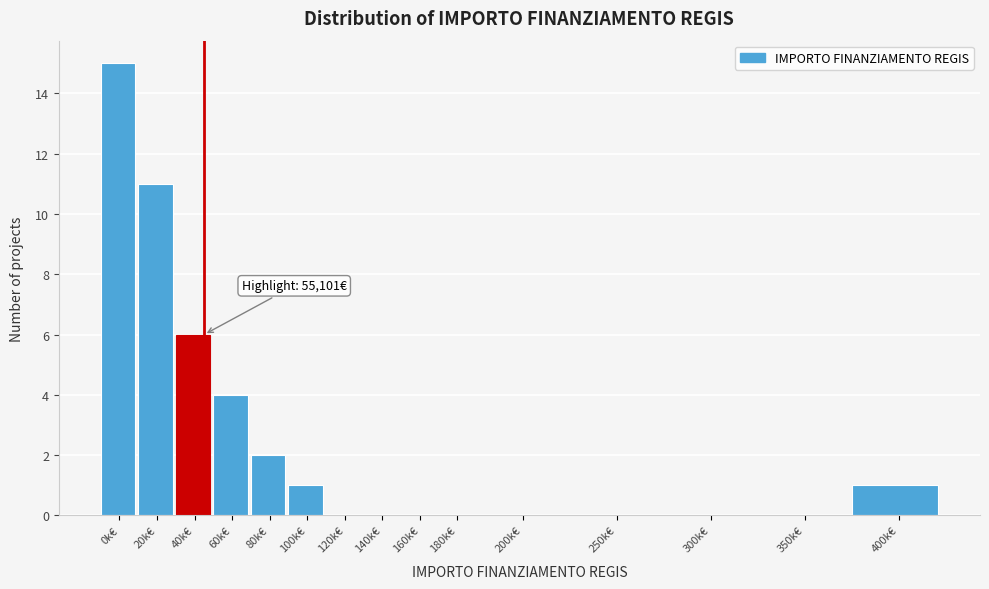

Reading left to right, list all the values displayed in this chart.

0k€=15	20k€=11	40k€=6	60k€=4	80k€=2	100k€=1	120k€=0	140k€=0	160k€=0	180k€=0	200k€=0	250k€=0	300k€=0	350k€=0	400k€=1